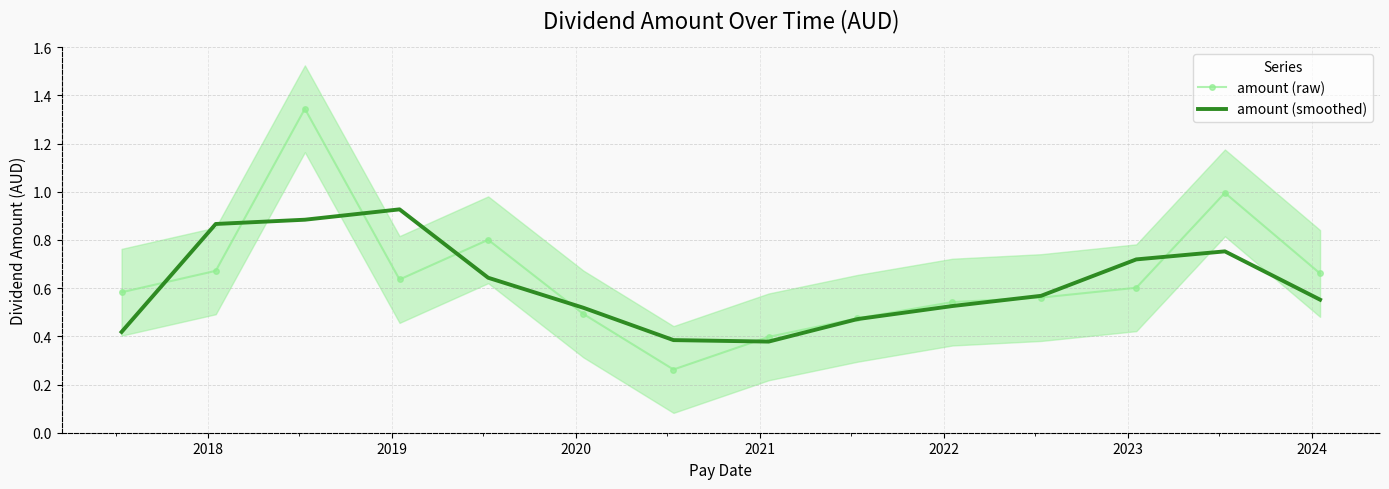

Which series ends up on top after the final intersection of amount (raw) and amount (smoothed)?

amount (raw)